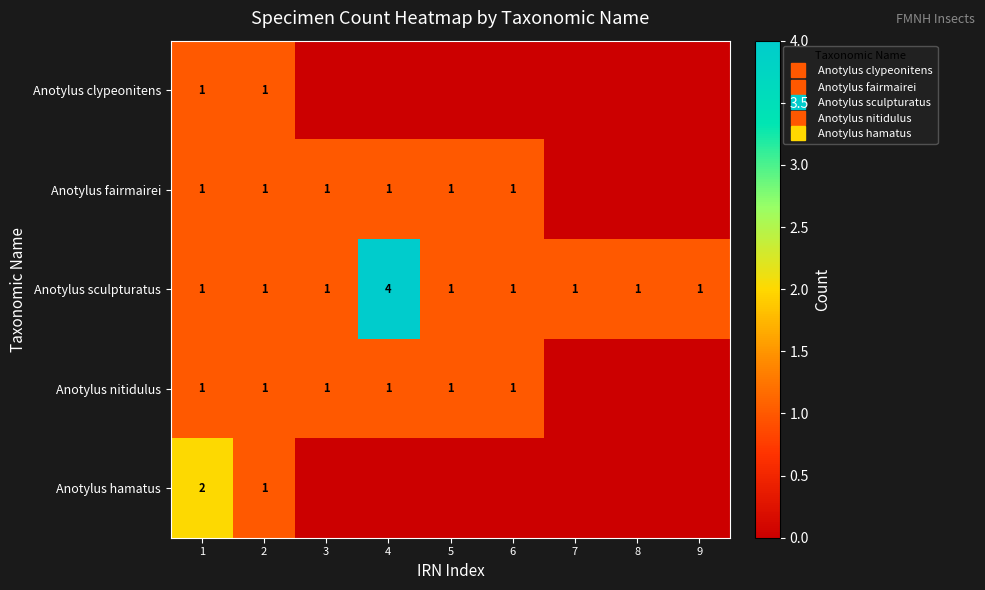

What is the highest value of the Anotylus sculpturatus series?

4